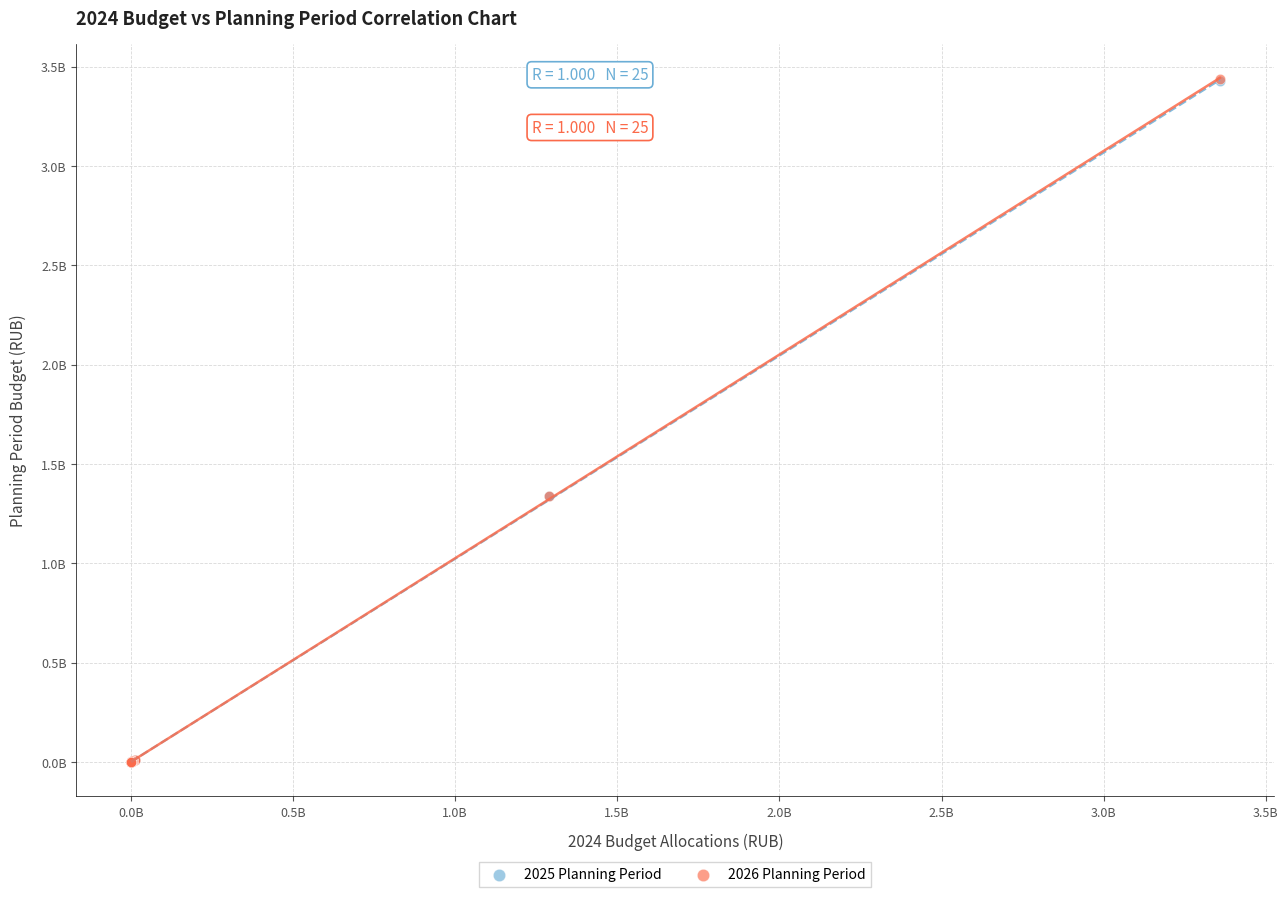

What are all the series names shown in the legend?

2025 Planning Period, 2026 Planning Period